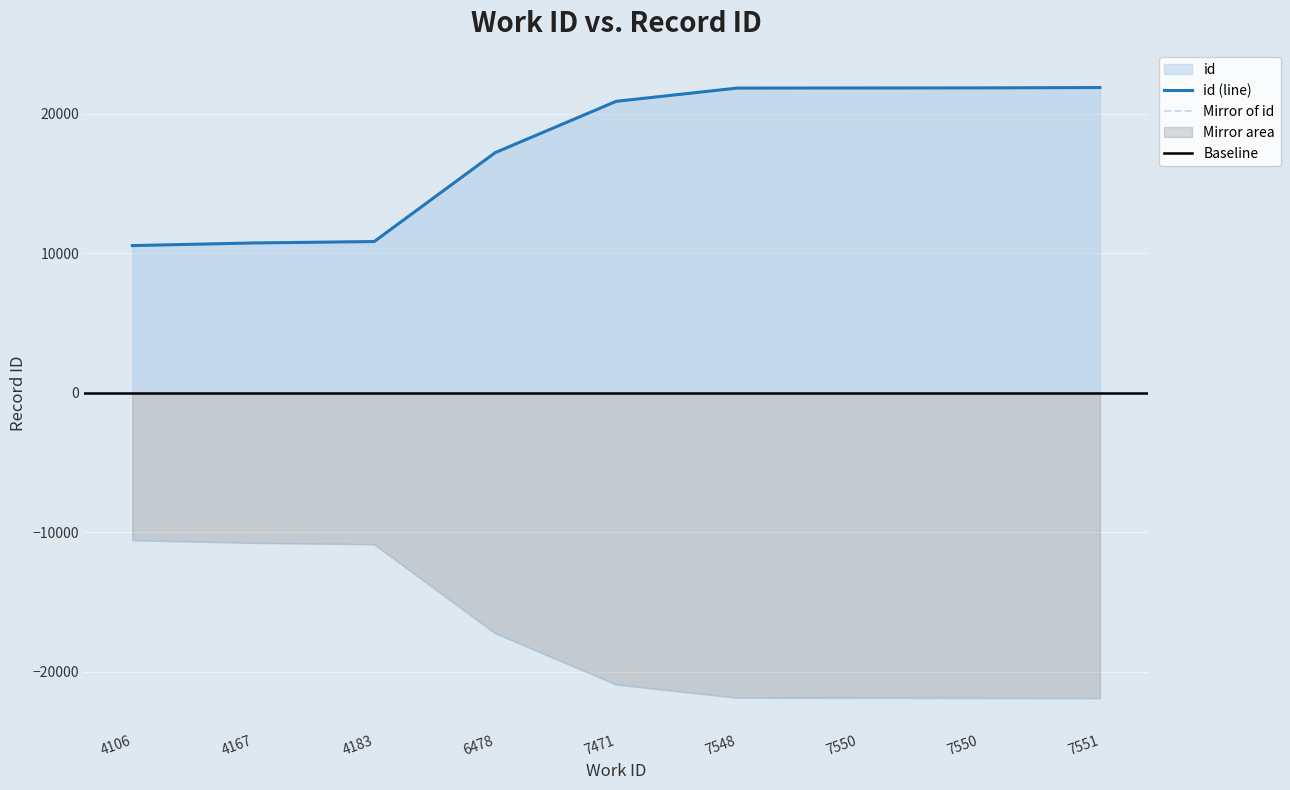

At which label does the data first exceed 20904?

7548